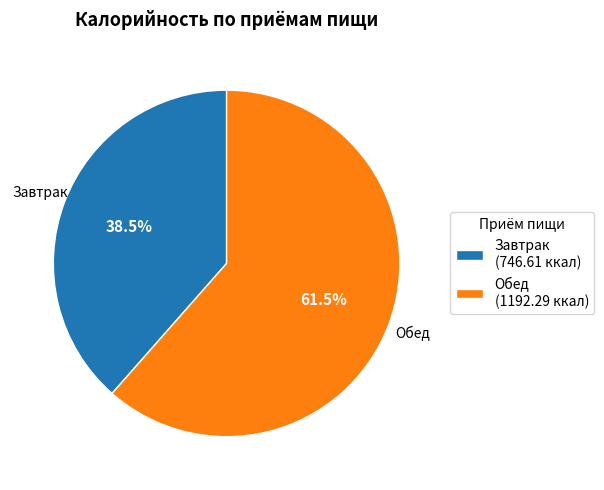

Which has a higher value, Обед (1192.29 ккал) or Завтрак (746.61 ккал)?

Обед (1192.29 ккал)